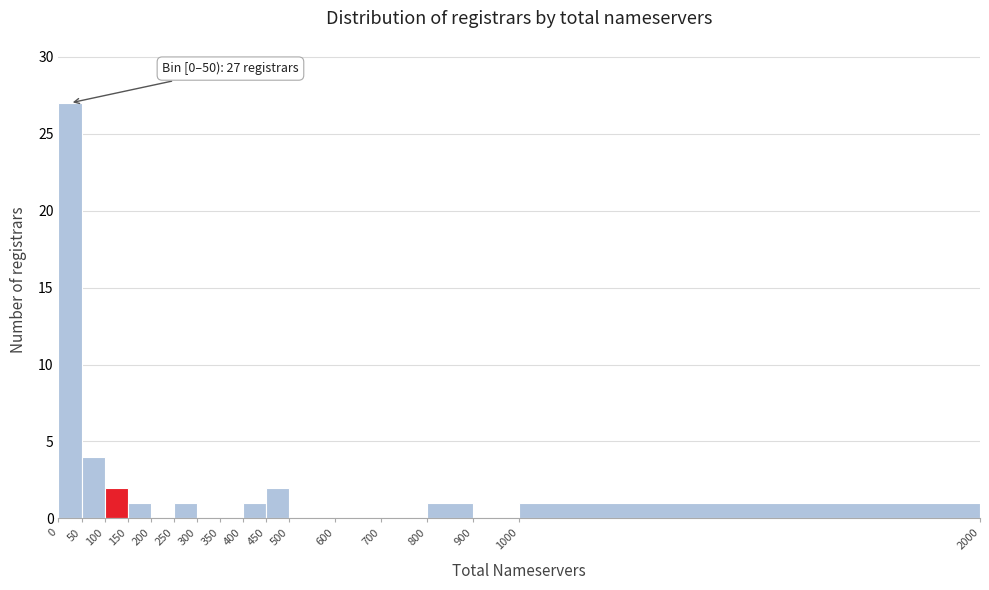

Which range on the x-axis has the tallest bar?

0 to 50